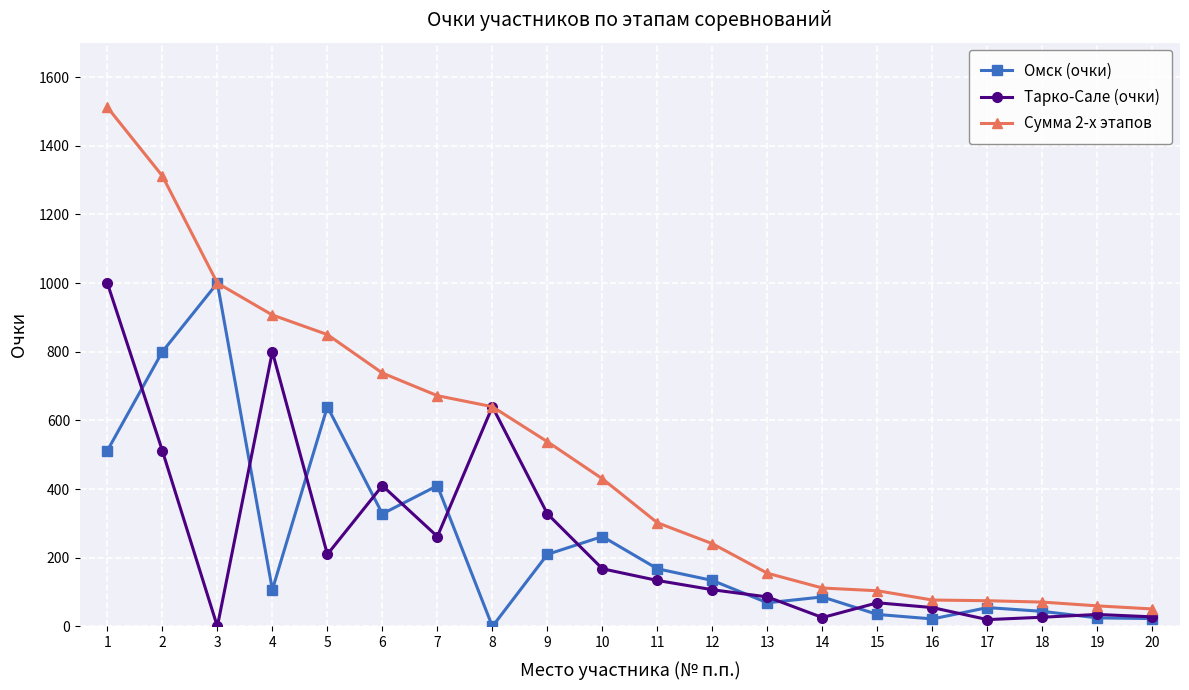

How many values in the Тарко-Сале (очки) series are below 134?

10